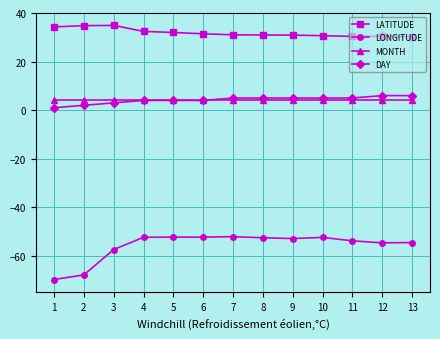

The value of MONTH at 4 is 4.0. True or false?

True